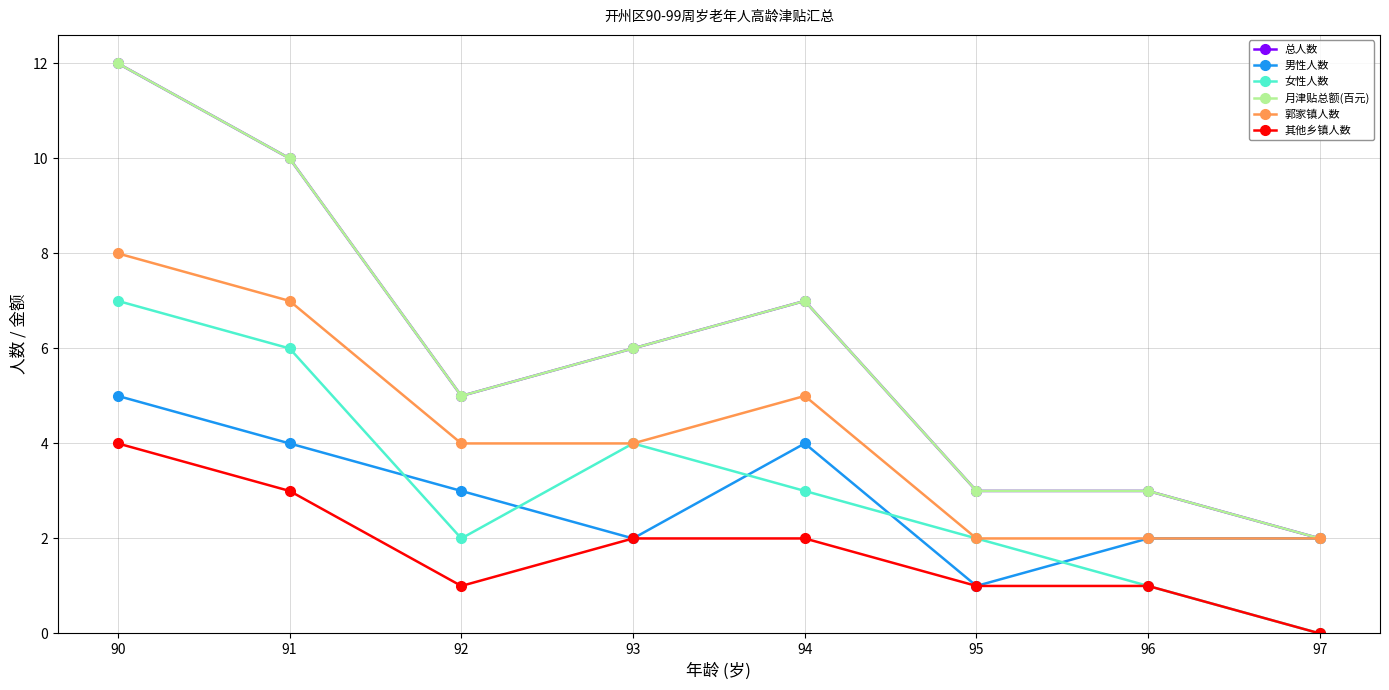

Is this an area chart (filled region under the line)?

No